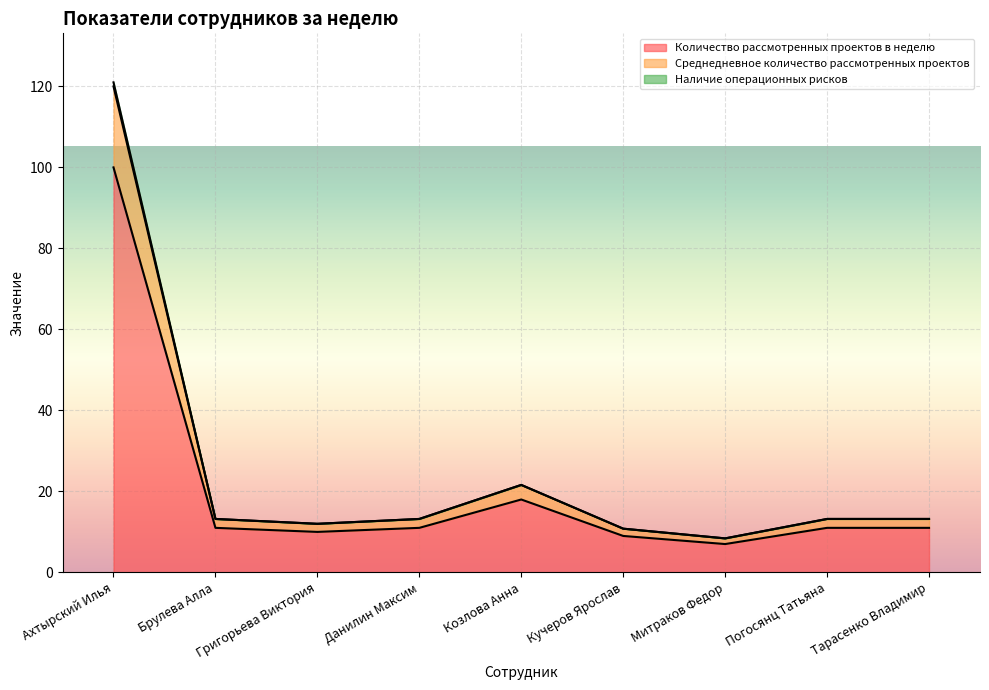

Which series changed the most between Кучеров Ярослав and Тарасенко Владимир?

Среднедневное количество рассмотренных проектов